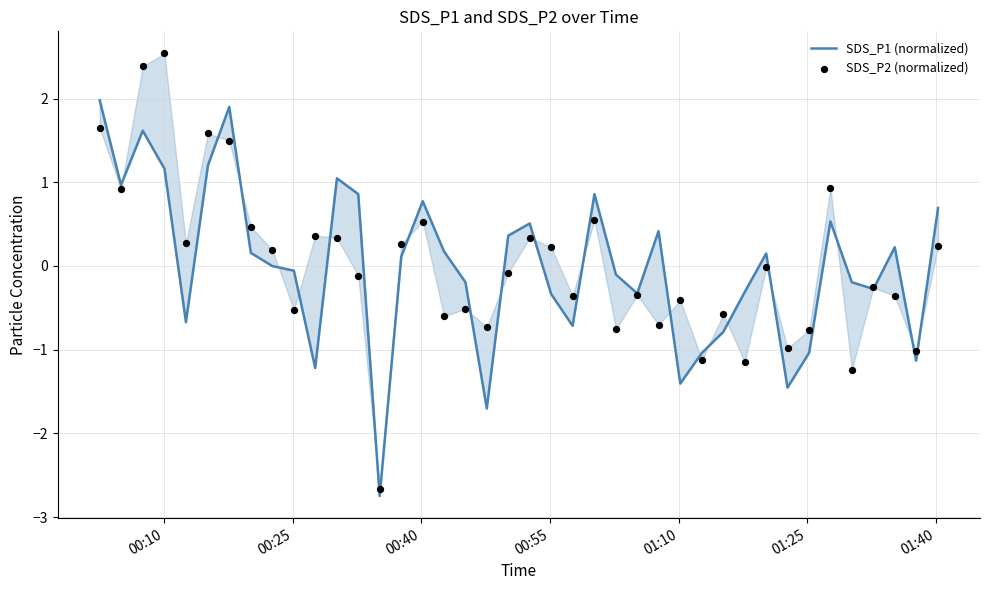

Which series has the largest total across all categories?

SDS_P1 (normalized)